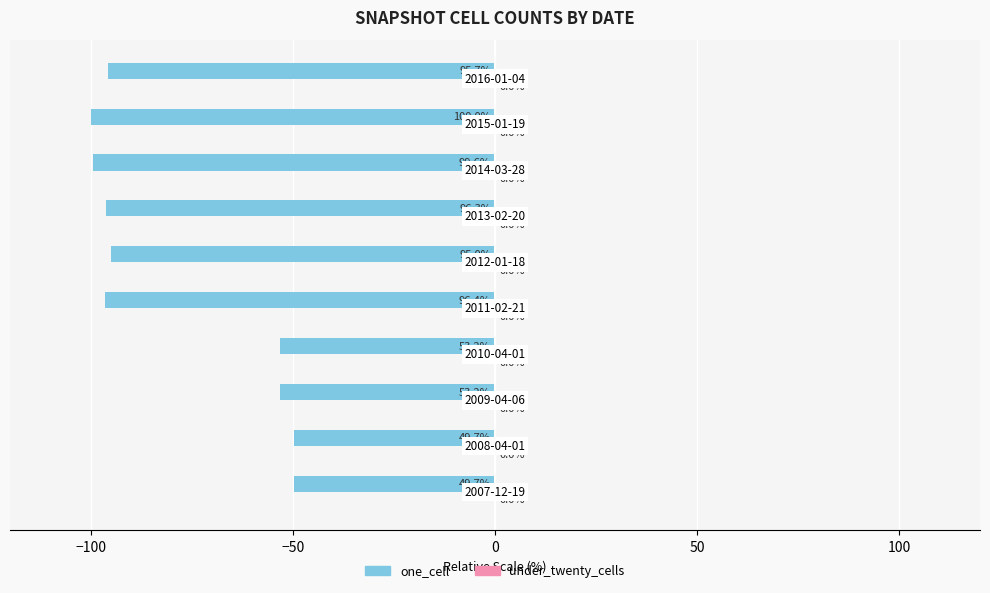

Are the bars horizontal?

Yes